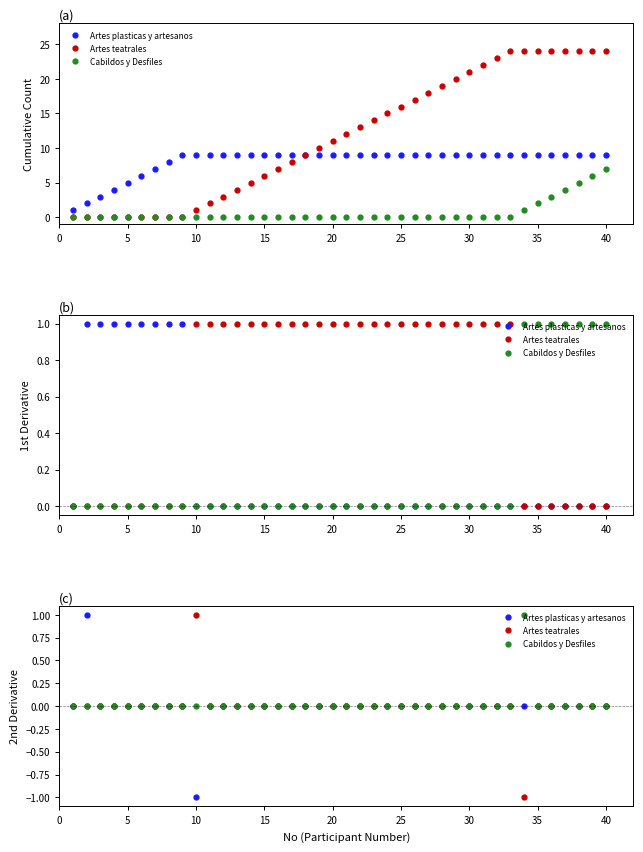

Is this an area chart (filled region under the line)?

No